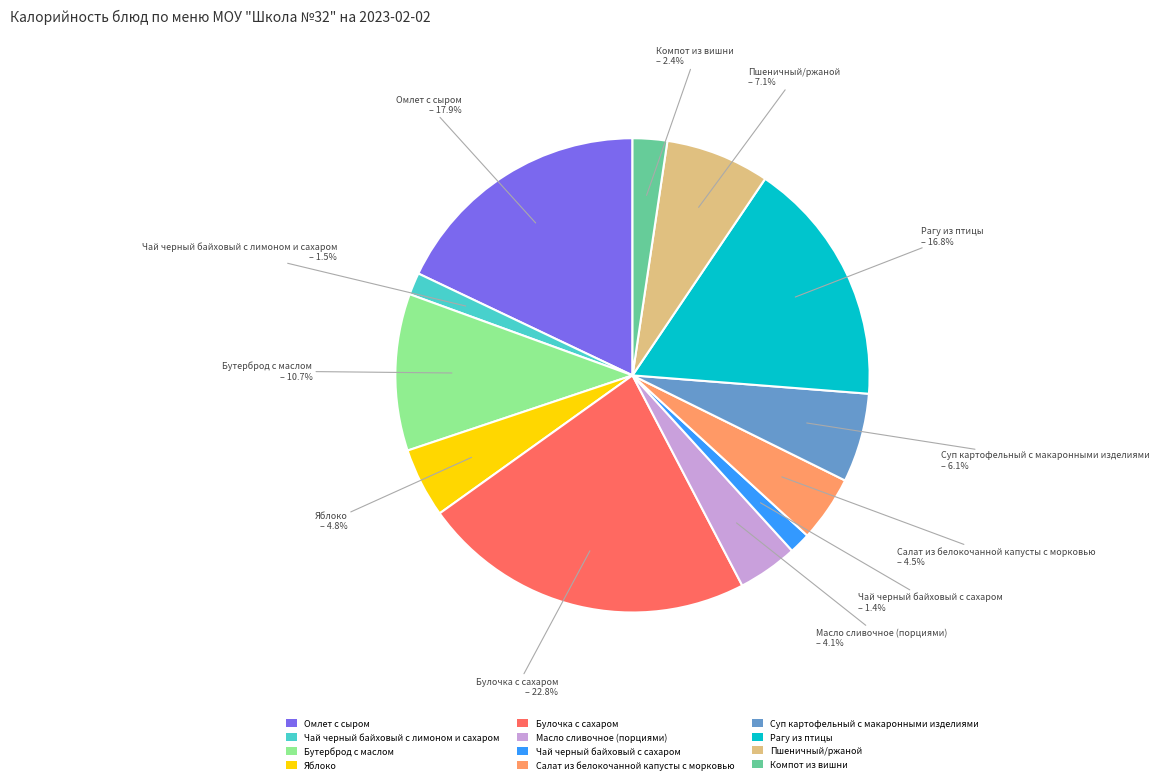

Which category has the biggest portion of the pie?

Булочка с сахаром